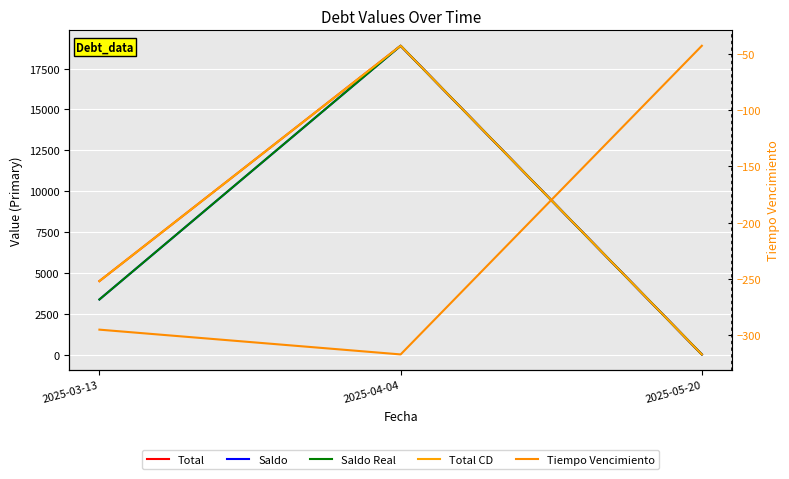

At which label is Saldo closest to 9454?

2025-03-13